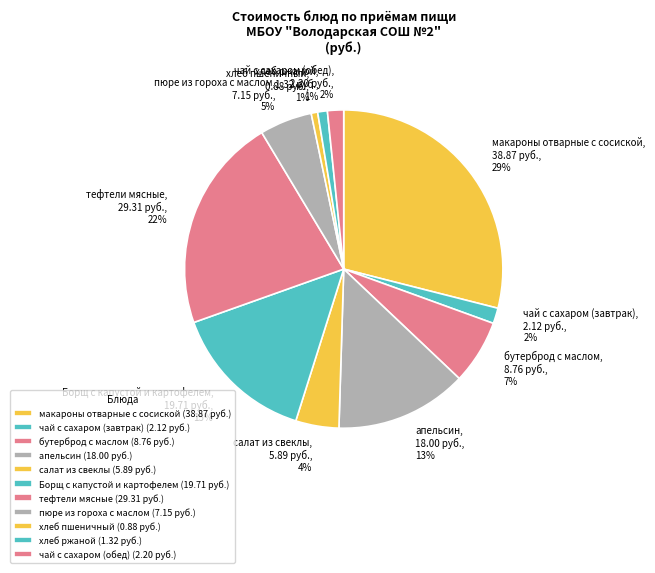

To the nearest percent, what portion does салат из свеклы represent?

4%